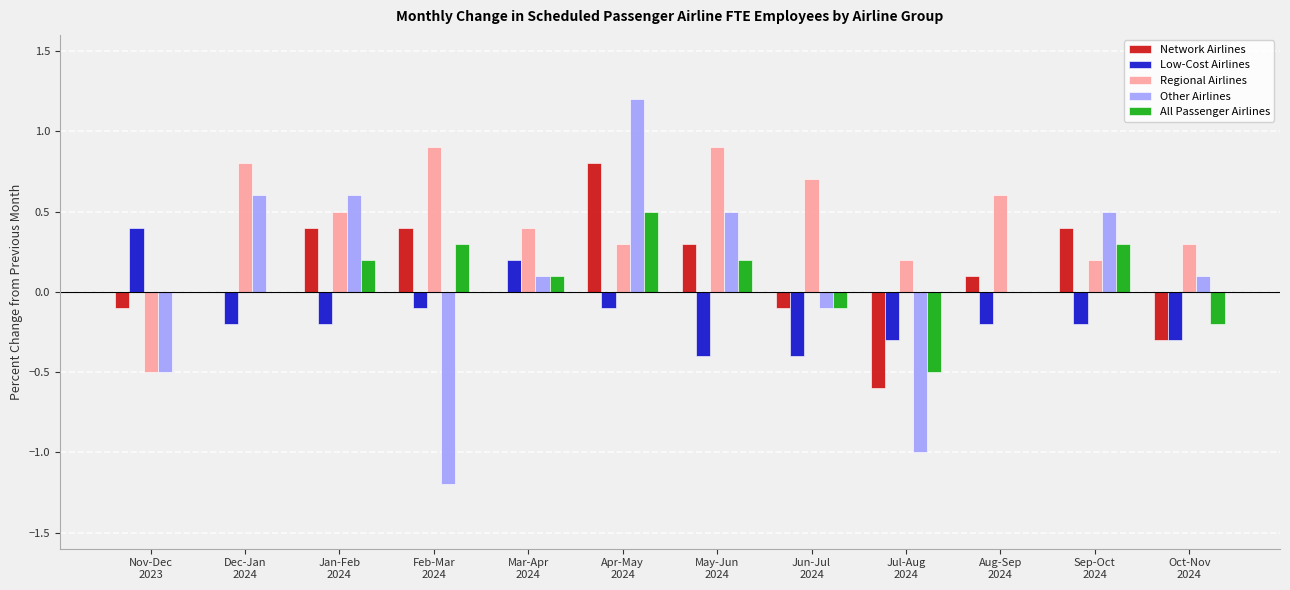

Which series has the widest spread of values?

Other Airlines